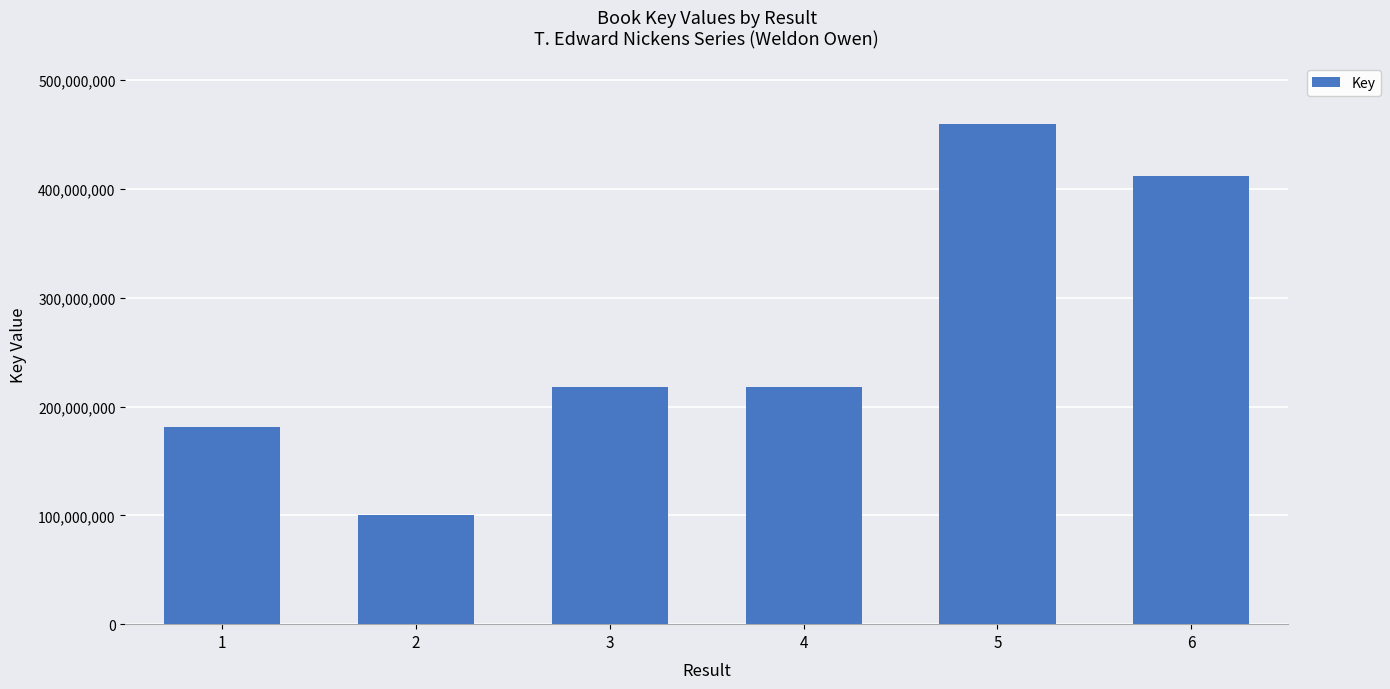

What is the change in value from 2 to 4?

+117448111